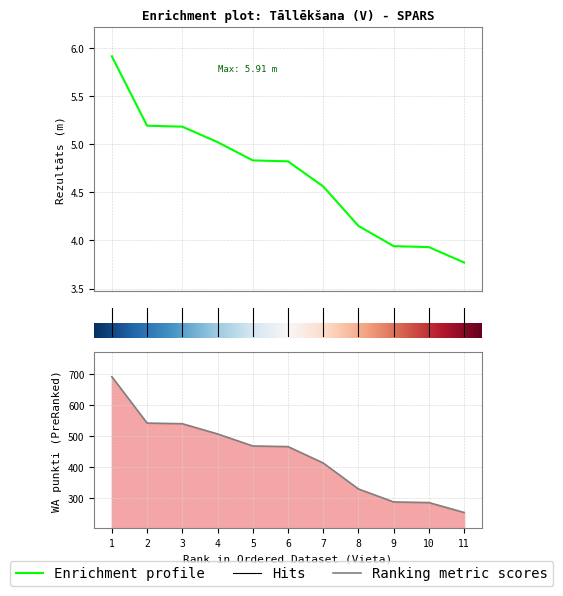

True or false: WA and Rezultāts cross at least once.

False